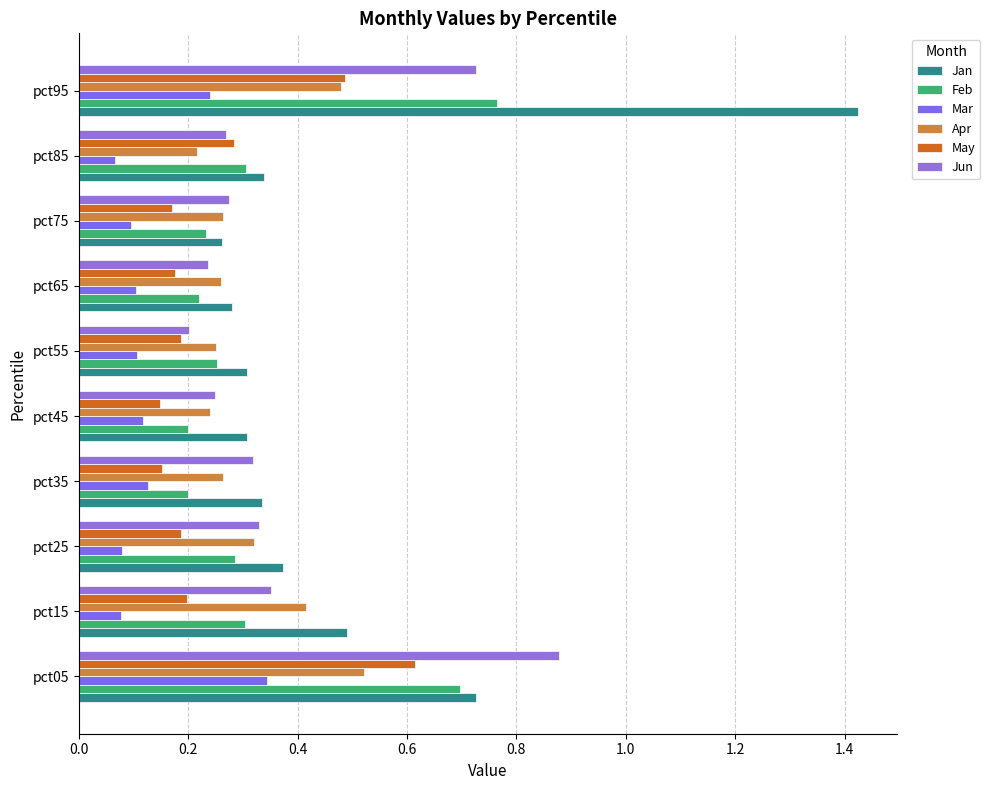

Reading left to right, extract all data points from this chart.

Jan: 0.7	0.5	0.4	0.3	0.3	0.3	0.3	0.3	0.3	1.4
Feb: 0.7	0.3	0.3	0.2	0.2	0.3	0.2	0.2	0.3	0.8
Mar: 0.3	0.1	0.1	0.1	0.1	0.1	0.1	0.1	0.1	0.2
Apr: 0.5	0.4	0.3	0.3	0.2	0.3	0.3	0.3	0.2	0.5
May: 0.6	0.2	0.2	0.2	0.1	0.2	0.2	0.2	0.3	0.5
Jun: 0.9	0.4	0.3	0.3	0.2	0.2	0.2	0.3	0.3	0.7